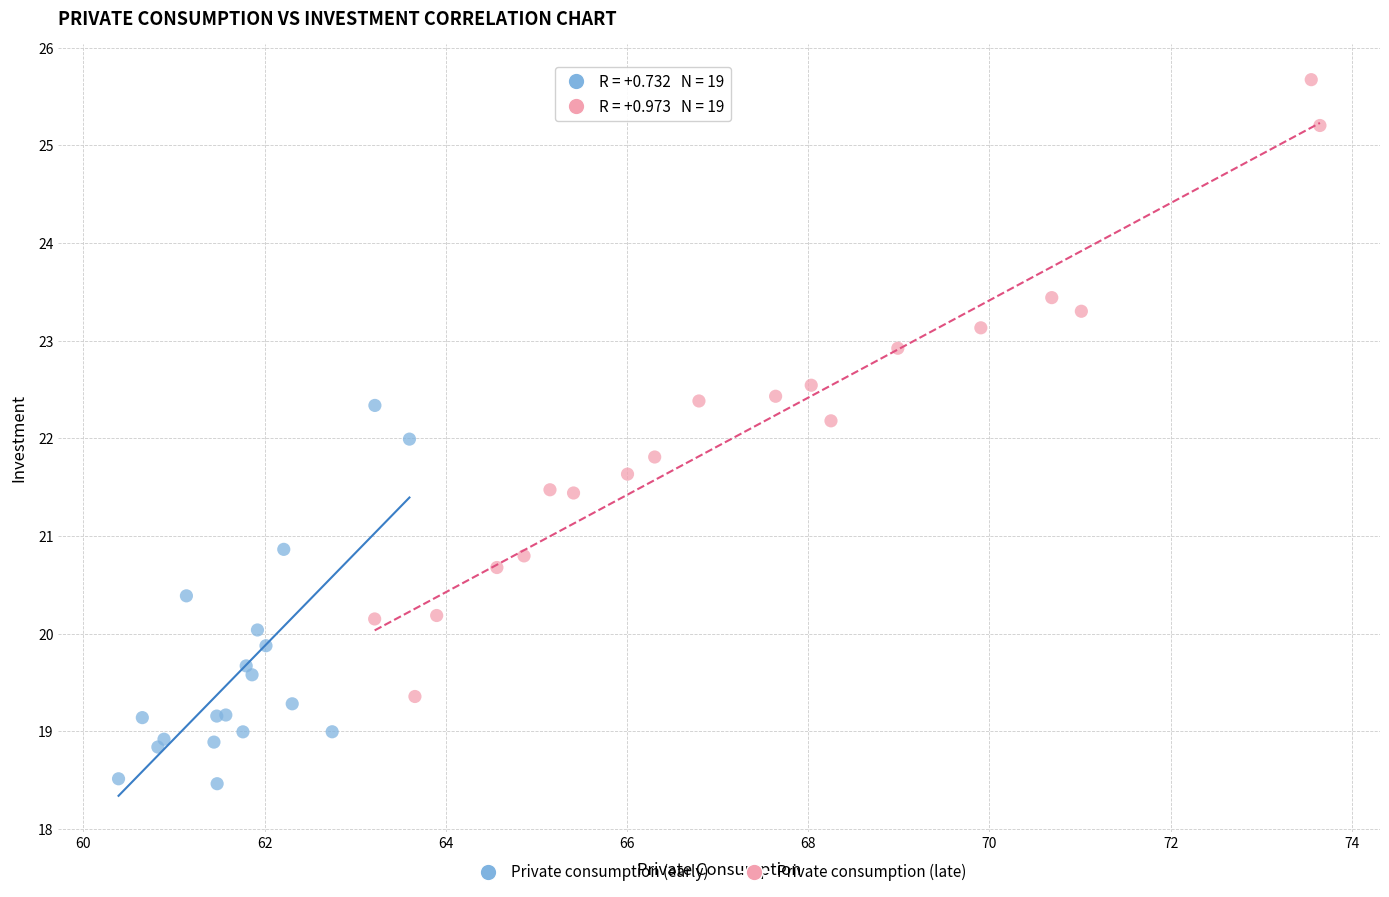

What are all the series names shown in the legend?

Private consumption (early), Private consumption (late)